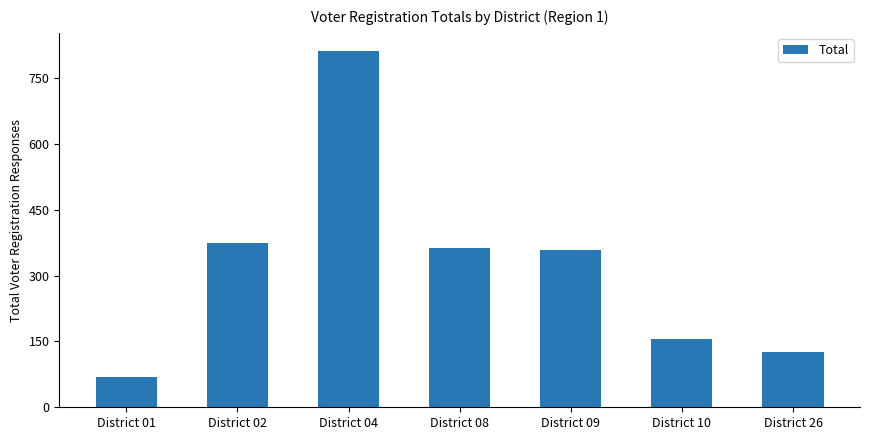

What is the average value?

323